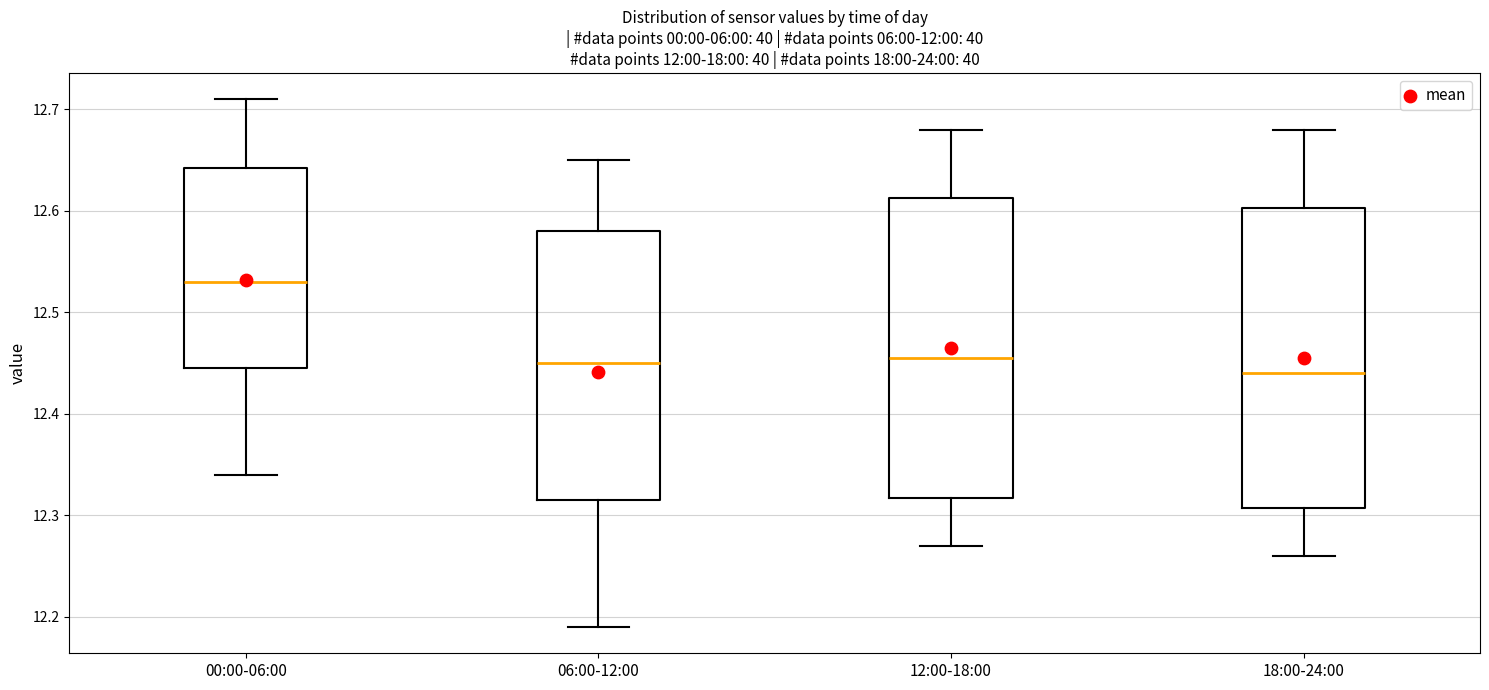

Which box has the highest median line?

00:00-06:00